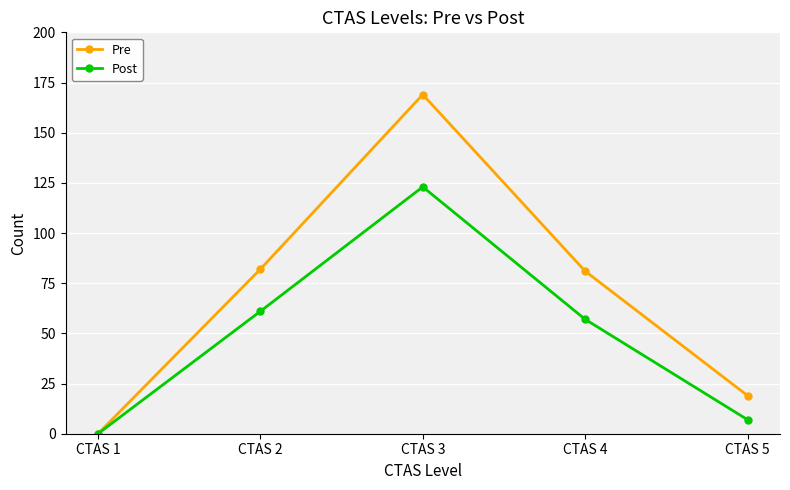

How many interior local peaks does the Pre series have?

1